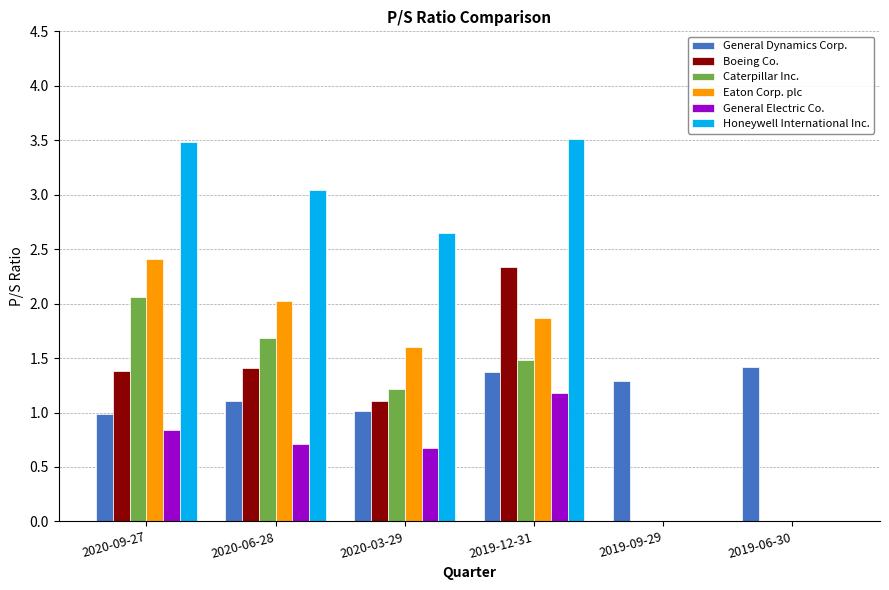

How many data points in Caterpillar Inc. are above 1?

4